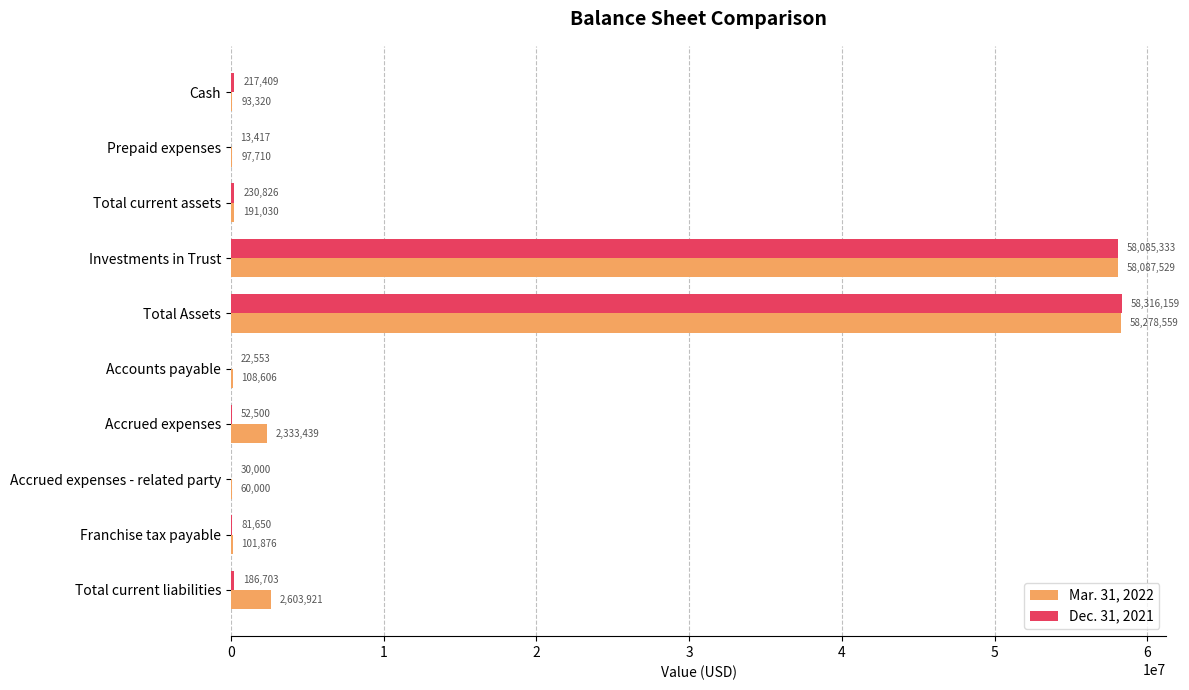

What is the sum of the Mar. 31, 2022 values at Total current liabilities and Prepaid expenses?

2701631